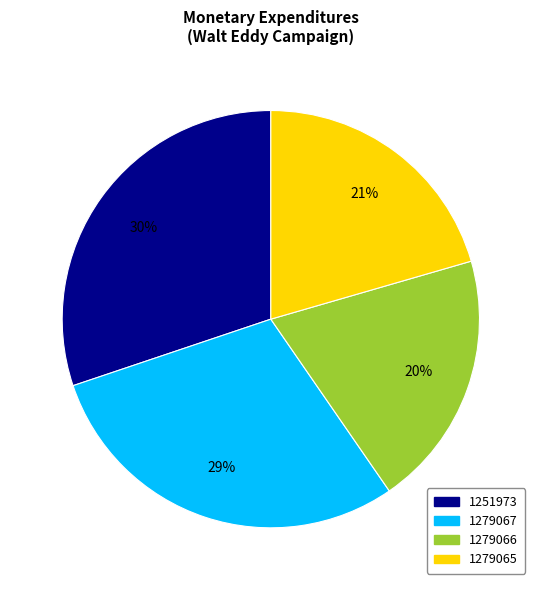

What percentage is the 1279065 slice, to the nearest percent?

21%